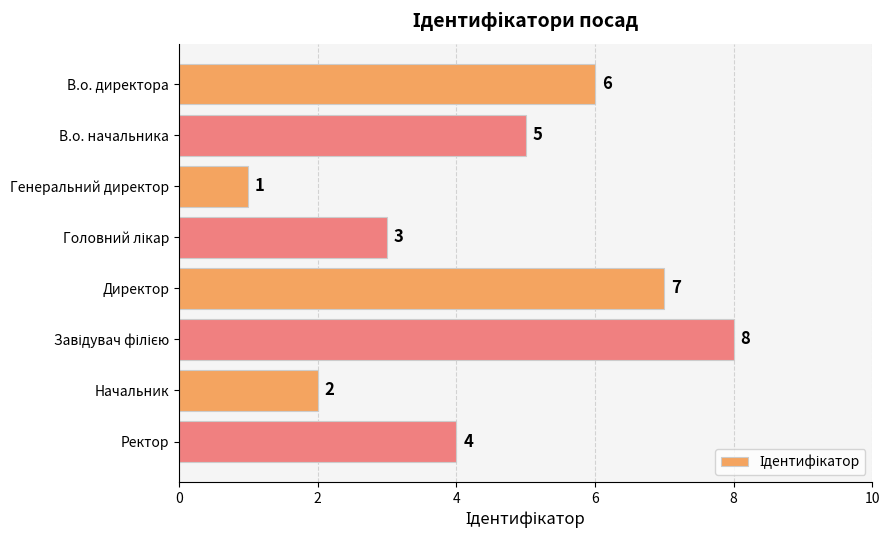

What is the greatest value displayed?

8